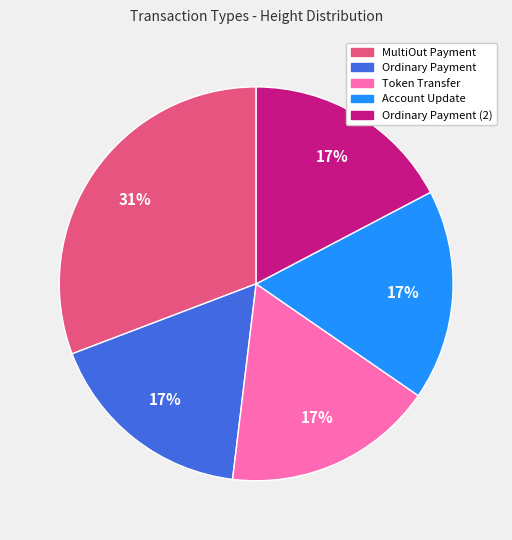

The MultiOut Payment slice represents 31% of the pie. True or false?

True